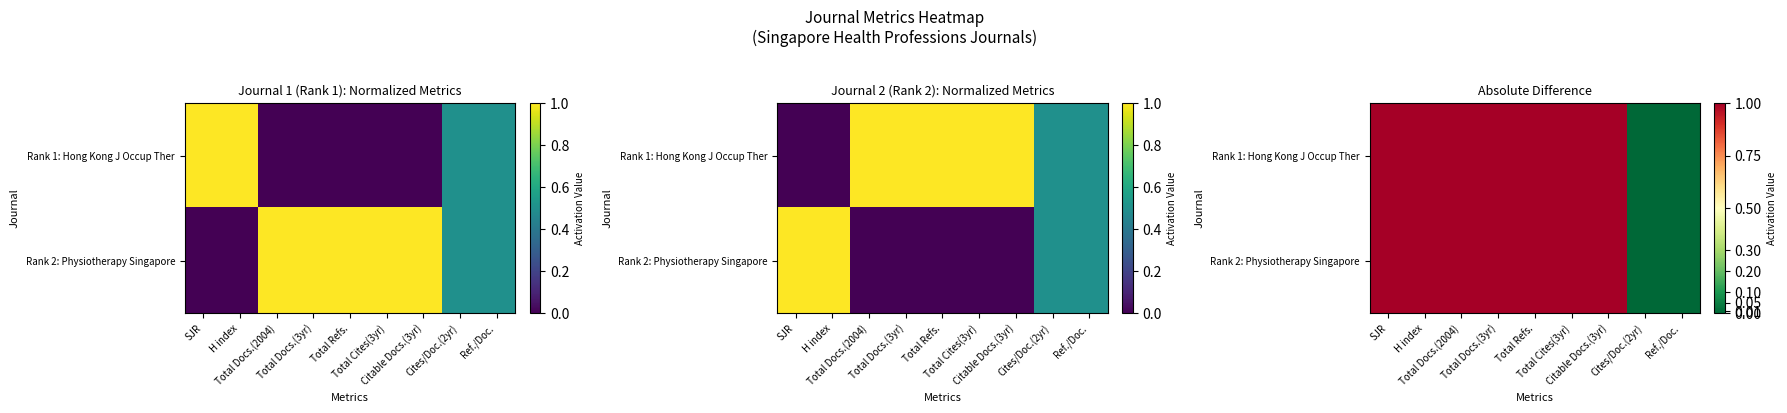

What is the sum of the Rank 1: Hong Kong J Occup Ther values at Total Docs.(2004) and Total Docs.(3yr)?

2